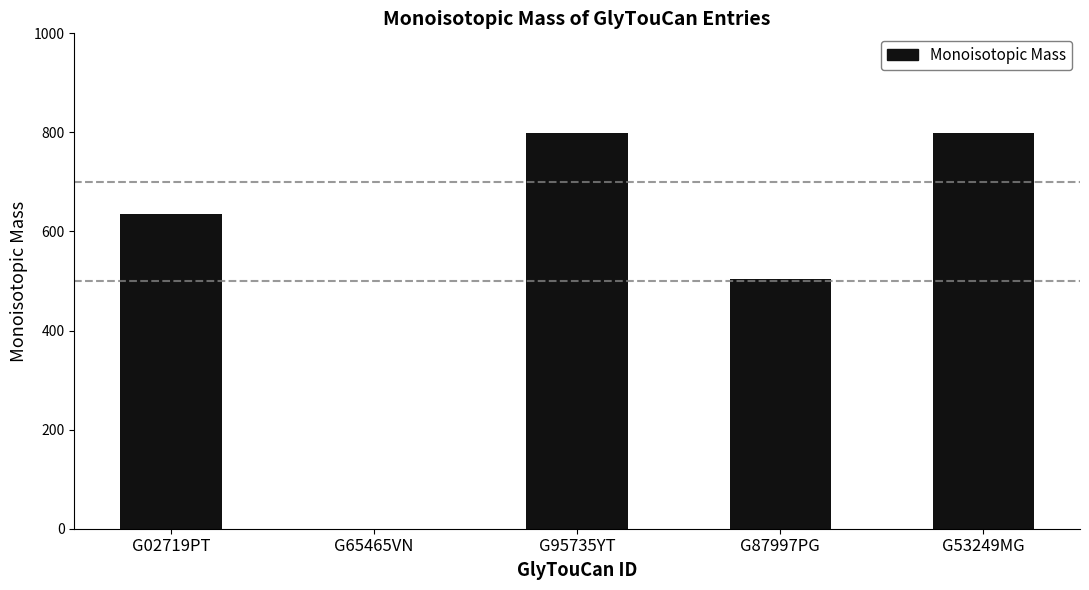

What is the greatest value displayed?

798.3